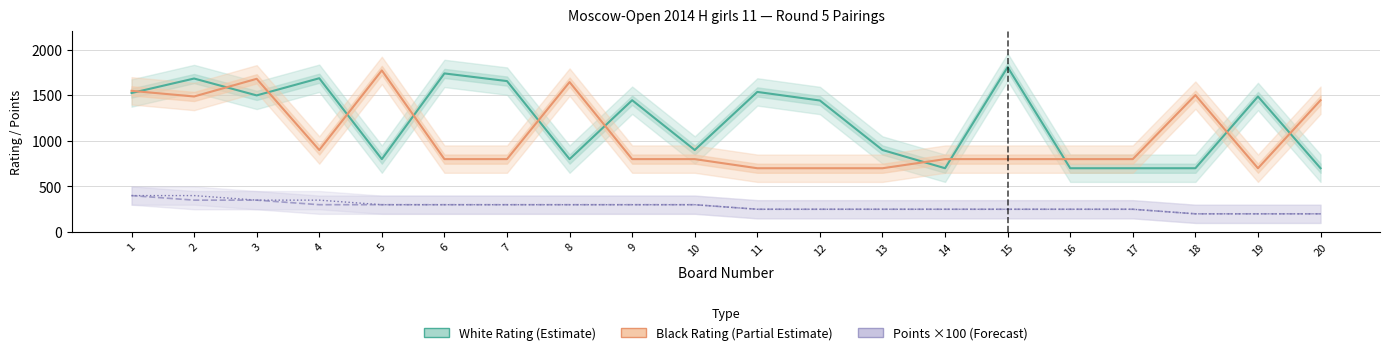

Reading left to right, what are all the values shown in this chart?

White Rating (Estimate): 1525	1684	1499	1687	800	1740	1656	800	1446	900	1537	1443	900	700	1809	700	700	700	1487	700
Black Rating (Partial Estimate): 1549	1487	1681	900	1773	800	800	1645	800	800	700	700	700	800	800	800	800	1502	700	1446
White Points ×100 (Forecast): 400	350	350	300	300	300	300	300	300	300	250	250	250	250	250	250	250	200	200	200
Black Points ×100 (Forecast): 400	400	350	350	300	300	300	300	300	300	250	250	250	250	250	250	250	200	200	200